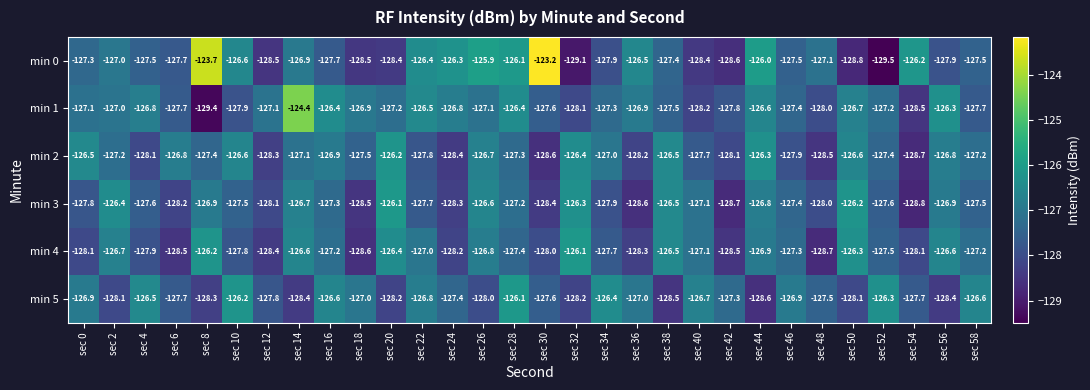

Which series has the widest spread of values?

min 0